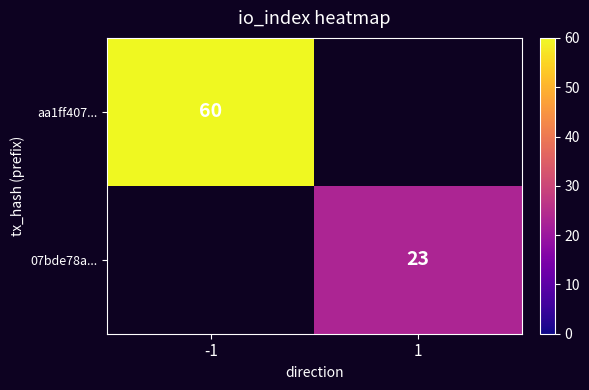

Is the value of 07bde78a... at 1 greater than the value of aa1ff407... at -1?

No